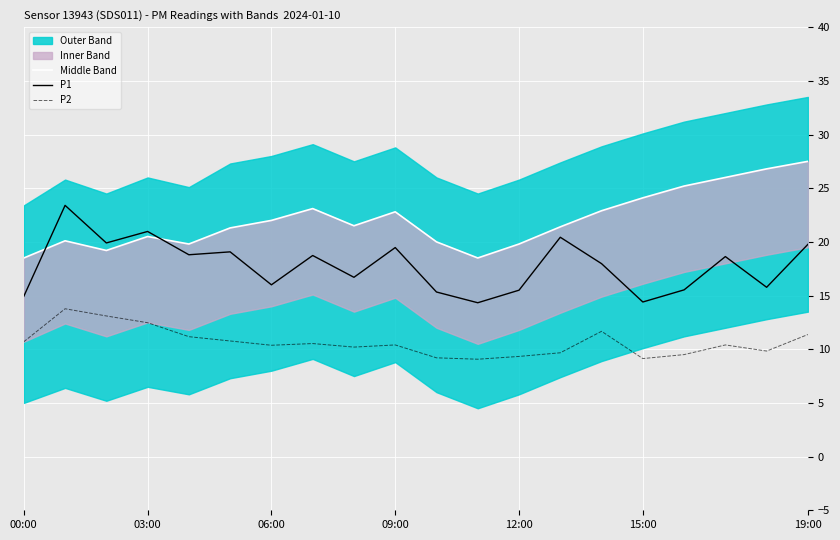

True or false: P2 and P1 cross at least once.

False